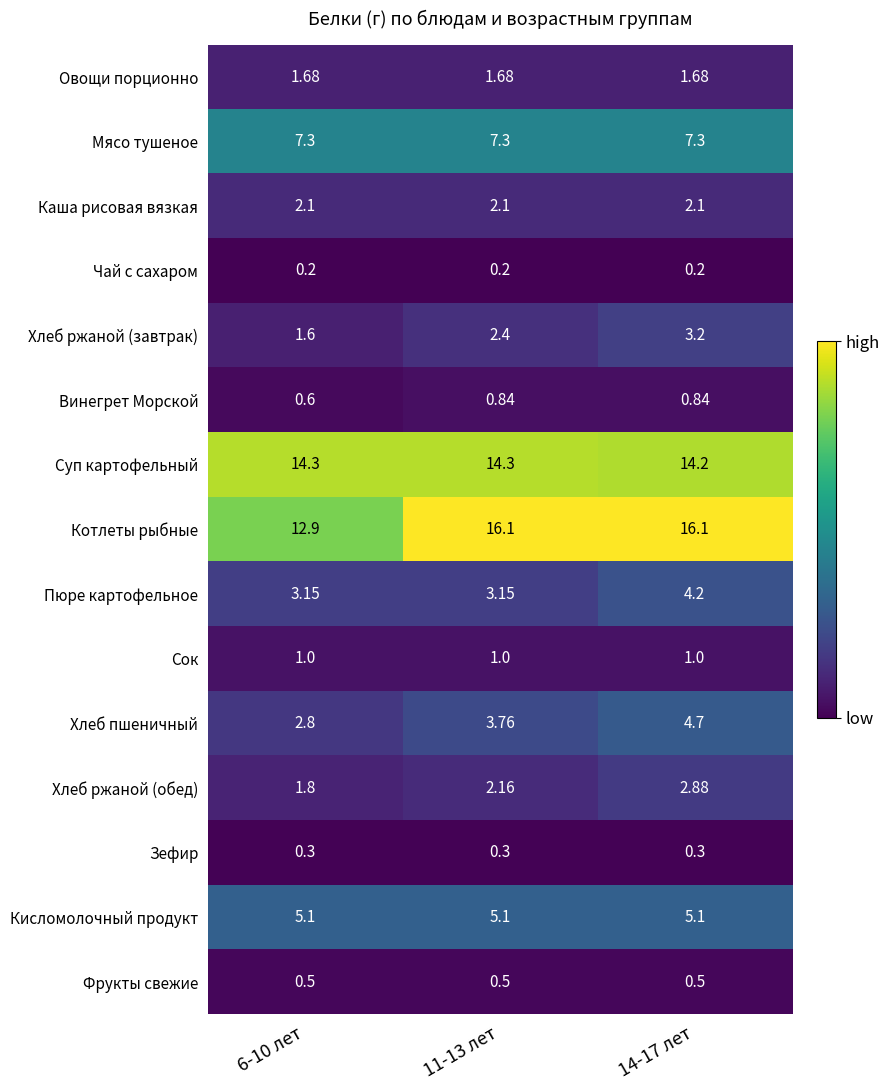

Which series has the largest range (max minus min)?

Котлеты рыбные